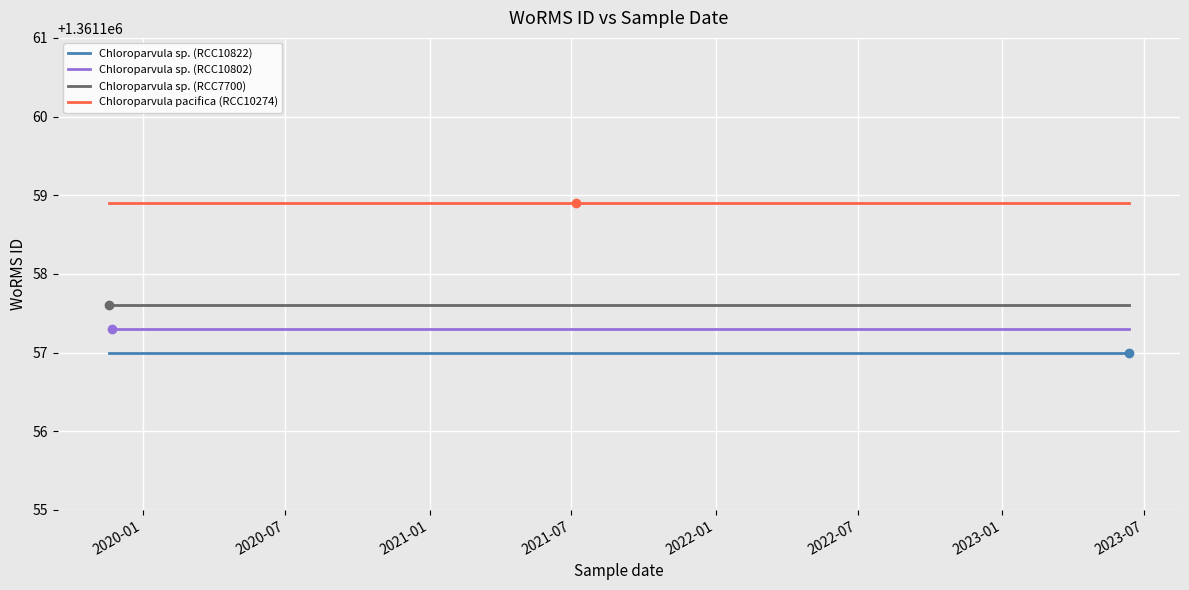

What value does the Chloroparvula pacifica (RCC10274) series have at 2020-01?

1361158.9